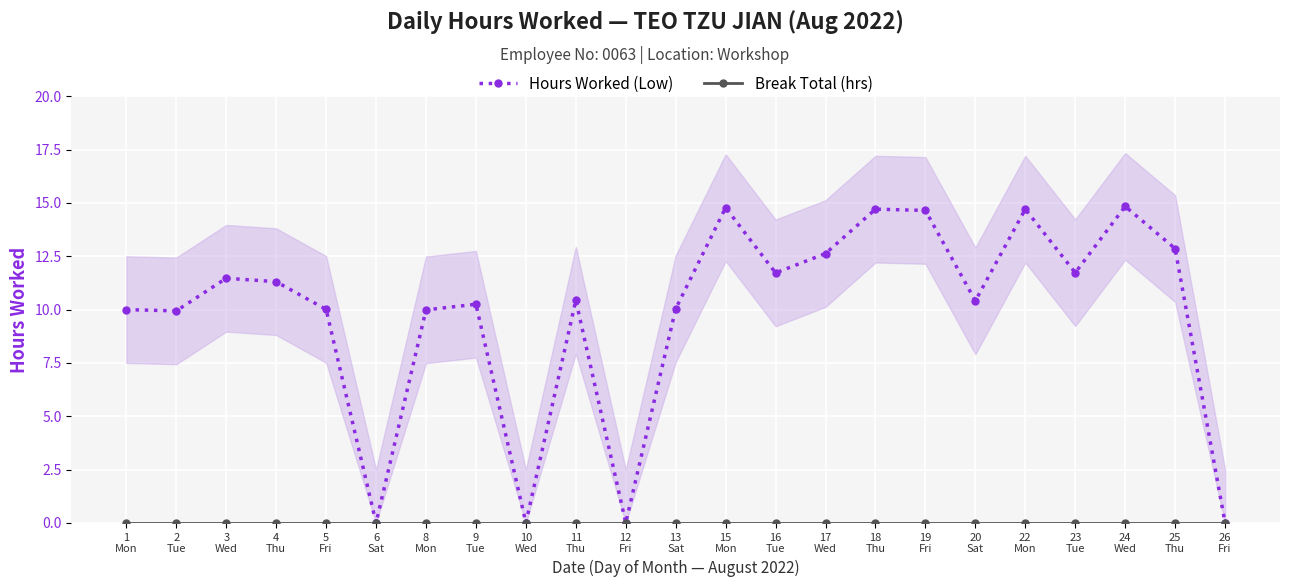

What is the difference between the maximum and minimum values in the Hours Worked (Low) series?

14.8